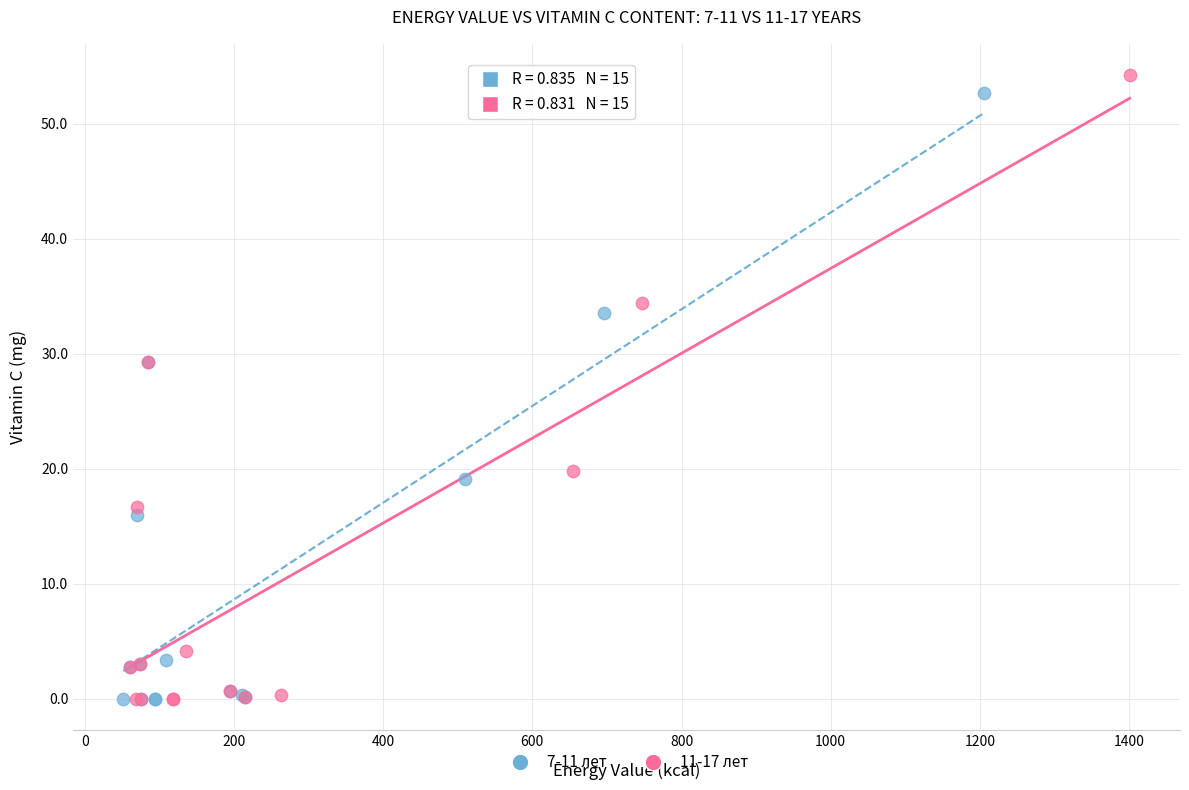

What are all the series names shown in the legend?

7-11 лет, 11-17 лет